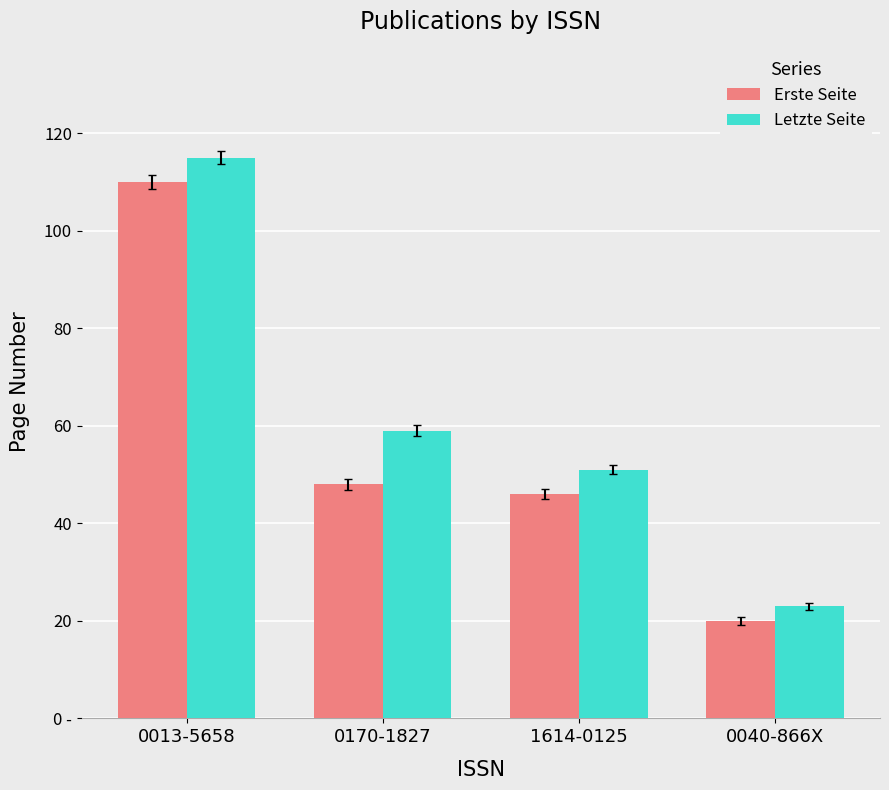

Is the value of Erste Seite at 0170-1827 greater than the value of Letzte Seite at 1614-0125?

No